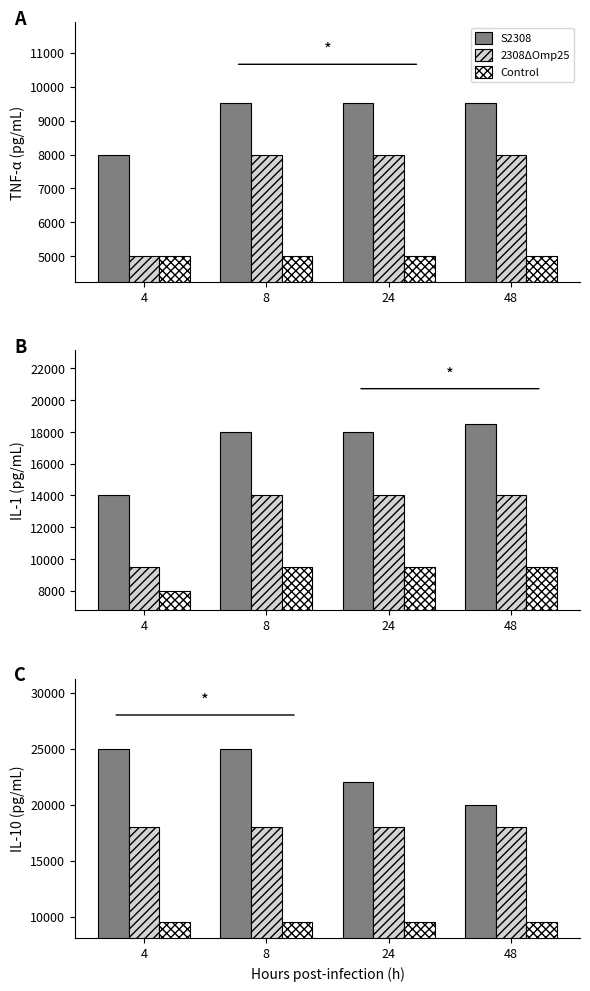

How many bars are there in each group?

3